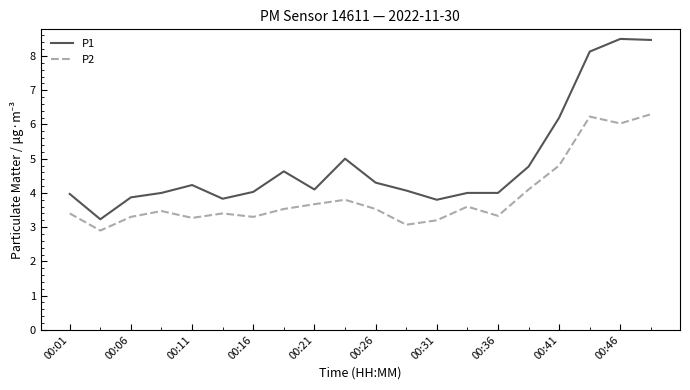

True or false: P1 and P2 cross at least once.

False